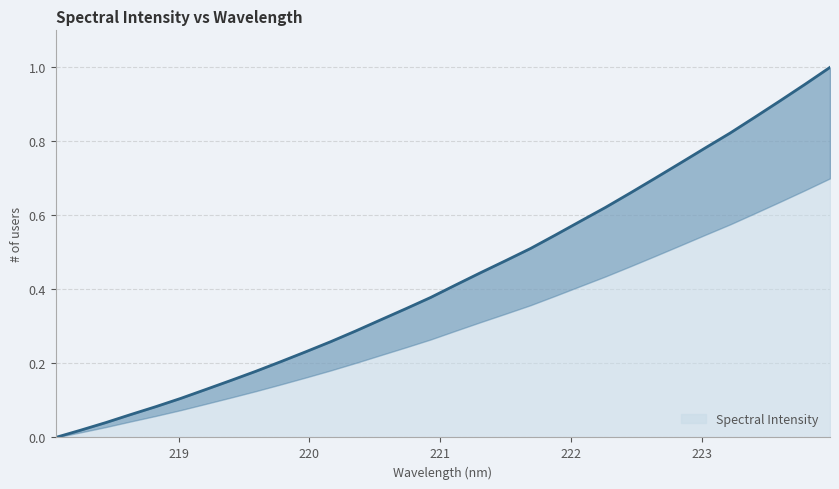

How many lines are shown in the chart?

1